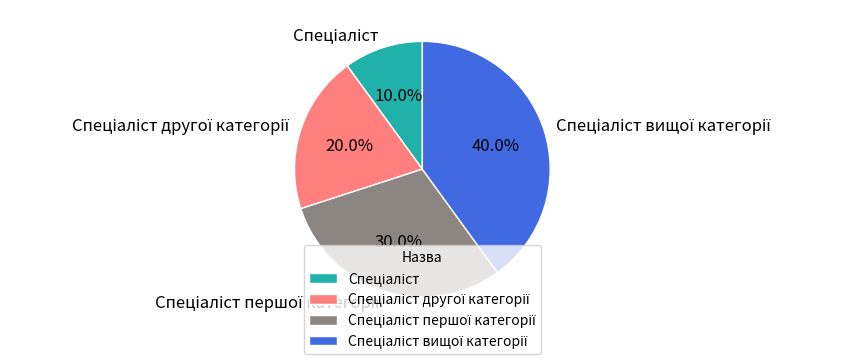

Is there any slice that represents more than half of the pie?

No